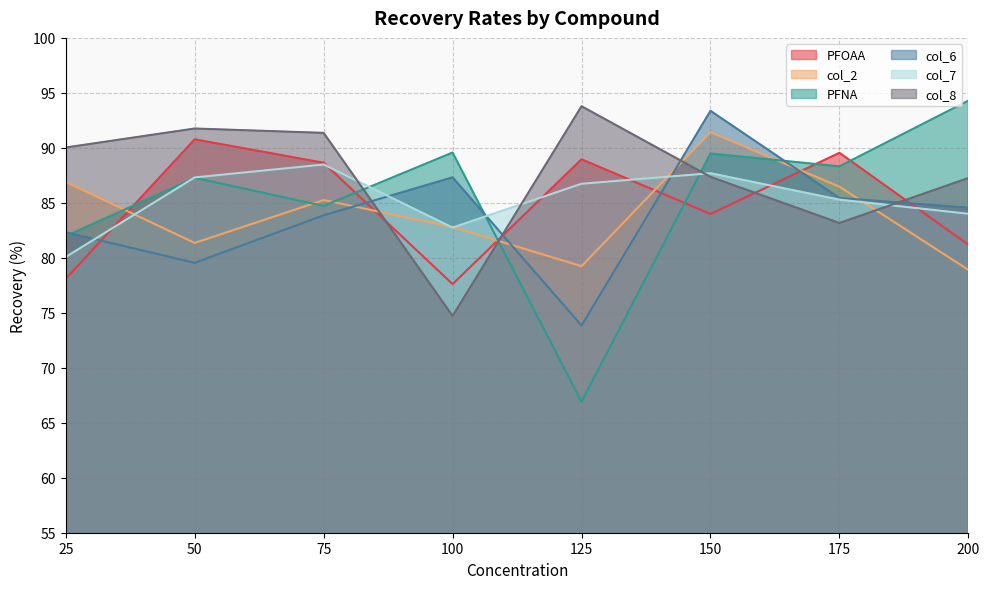

What are all the series names shown in the legend?

PFOAA, col_2, PFNA, col_6, col_7, col_8